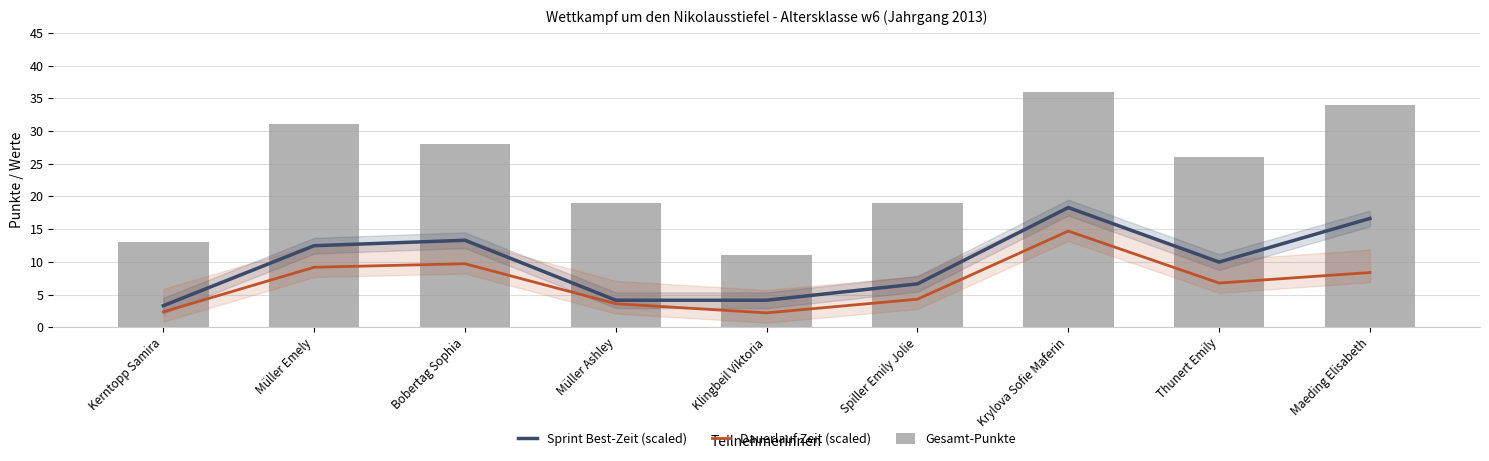

Count the Gesamt-Punkte values in the range 19 to 31.

5